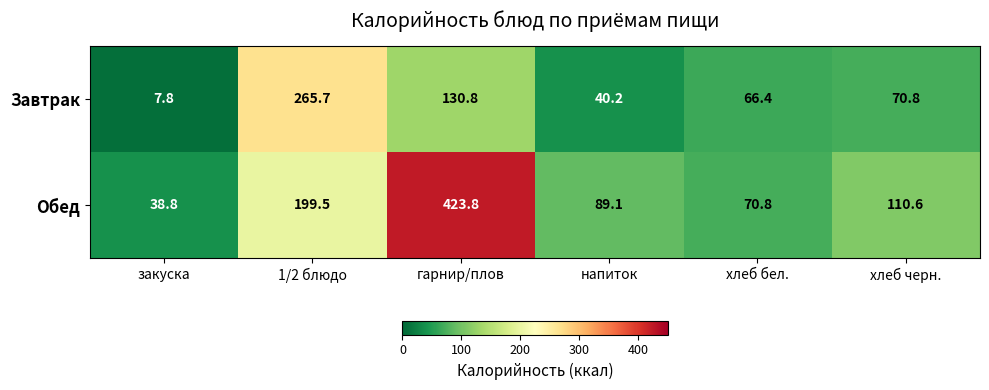

Is the value of Обед at закуска greater than the value of Завтрак at напиток?

No